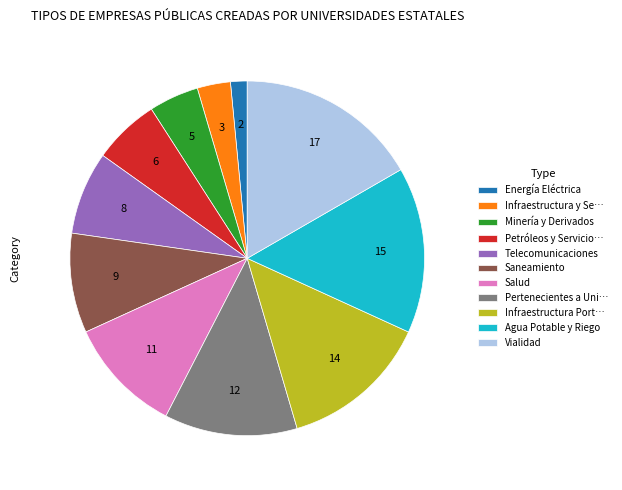

The Infraestructura Port… slice represents 22% of the pie. True or false?

False